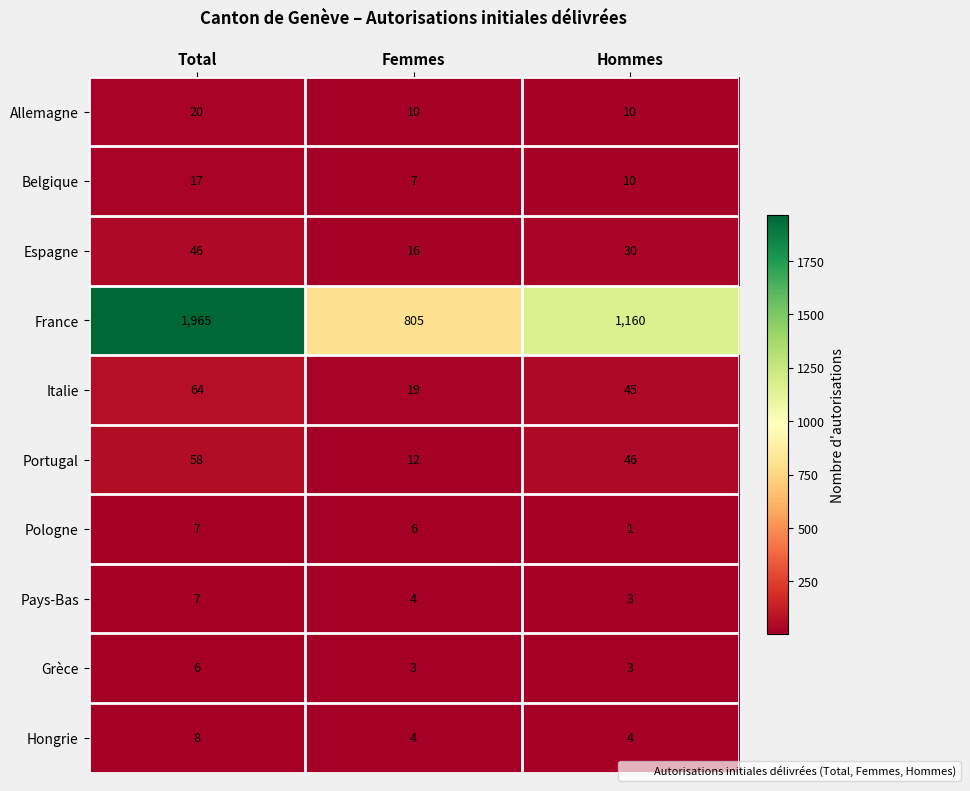

At which category is the sum across all series the highest?

Total